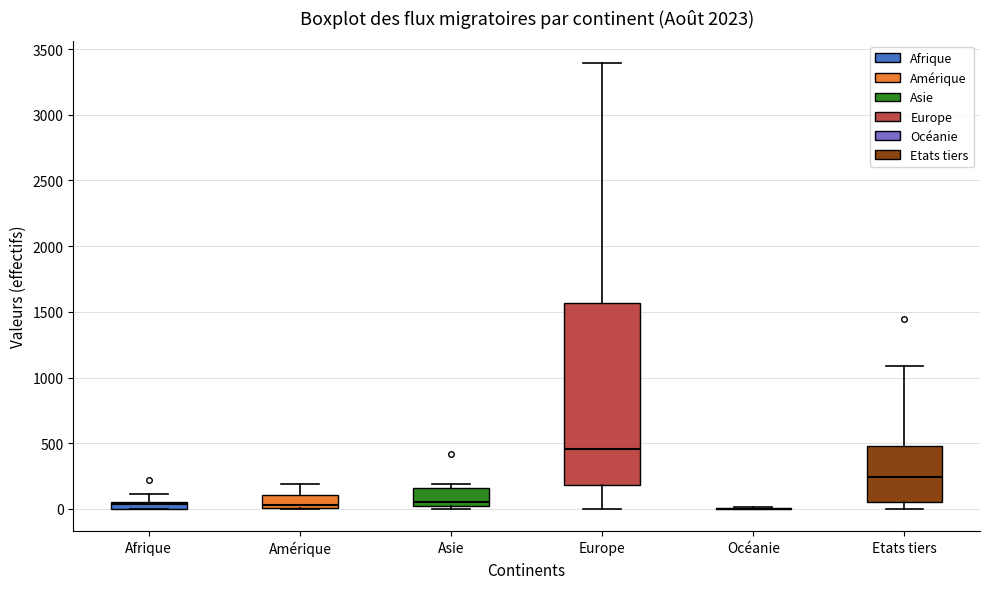

Which box is the tallest, from its lower edge to its upper edge?

Europe